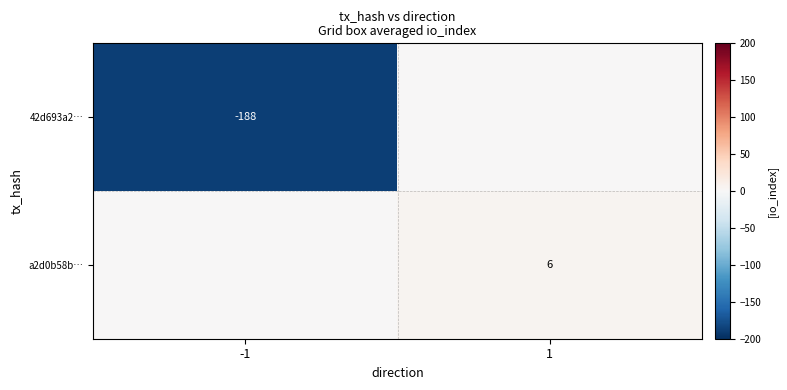

The 42d693a2… series shows -296 at -1. True or false?

False